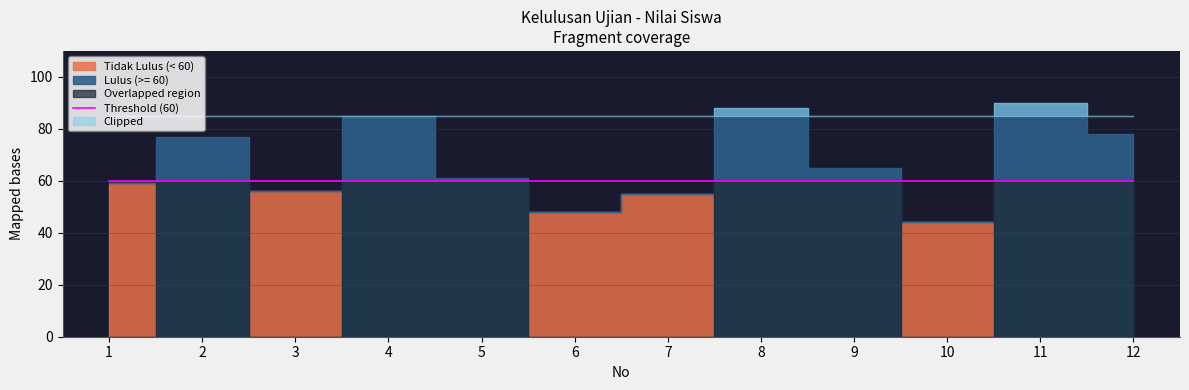

Between 3 and 9, which is larger?

9